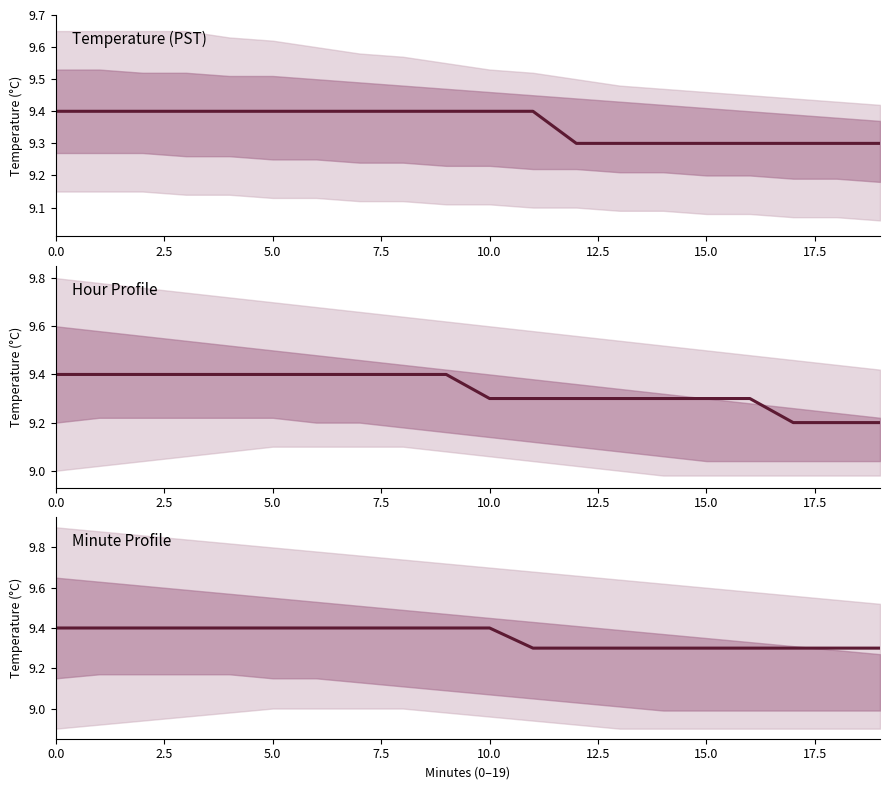

Which label corresponds to the smallest value in the chart?

11